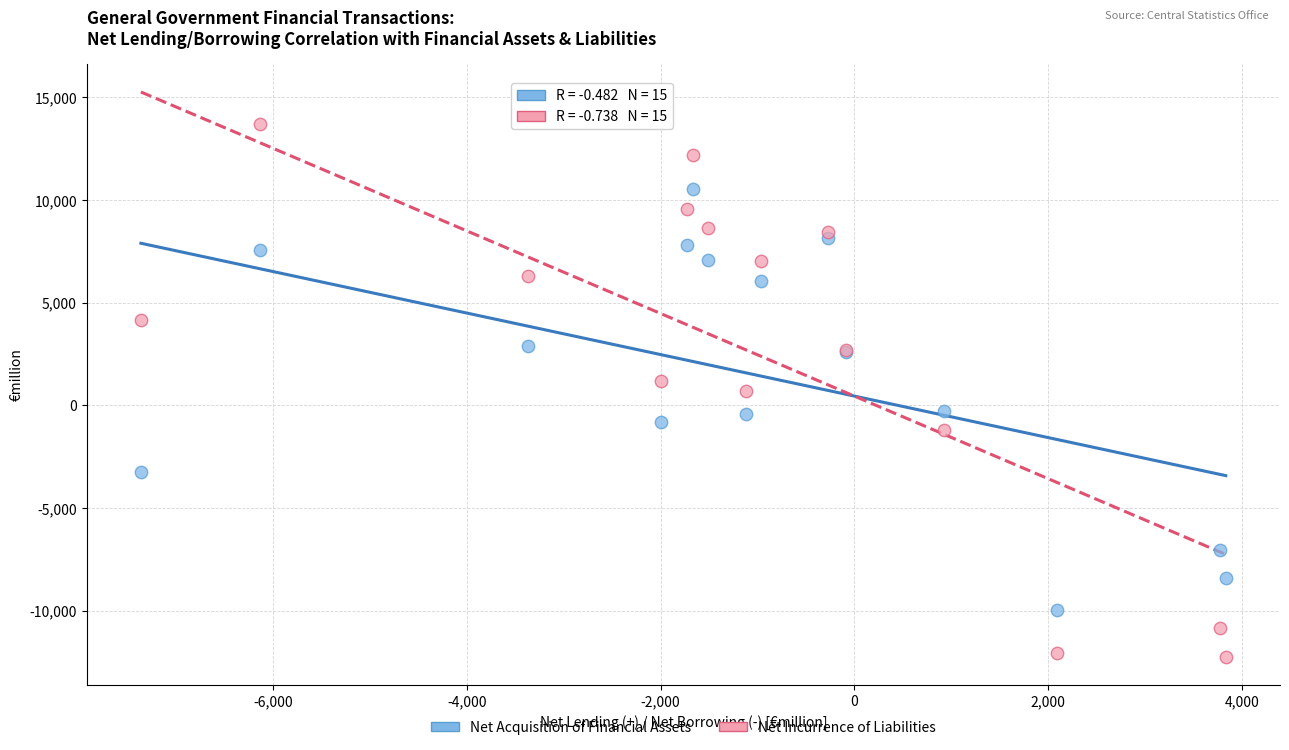

Which series contains the lowest Y value?

Net Incurrence of Liabilities